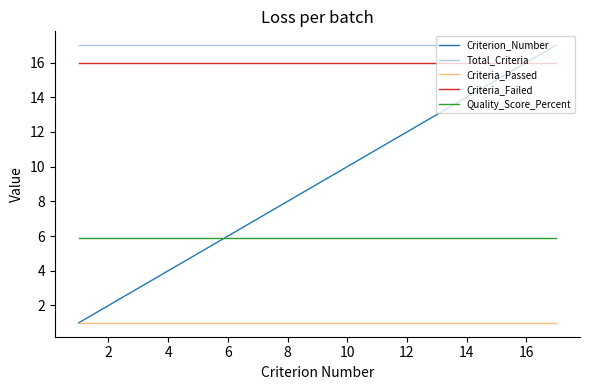

Which series has the largest range (max minus min)?

Criterion_Number